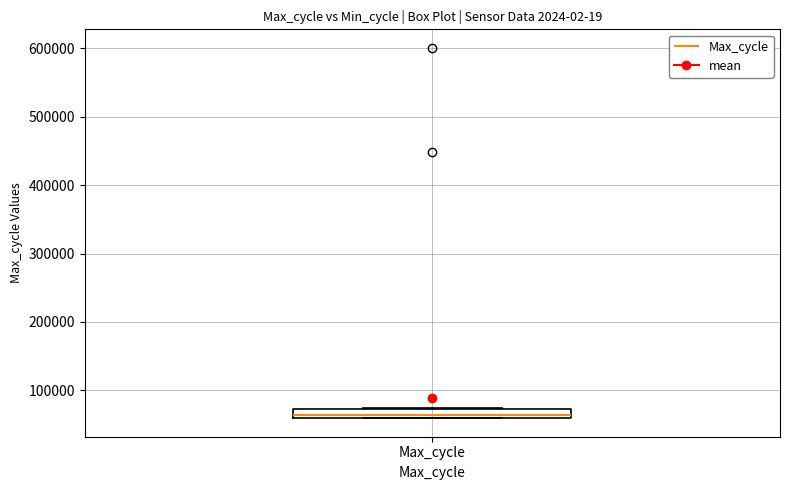

Where is the upper edge of the box for Max_cycle on the y-axis? The values are not printed on the chart, so give them approximately, as read against the axis.

70000